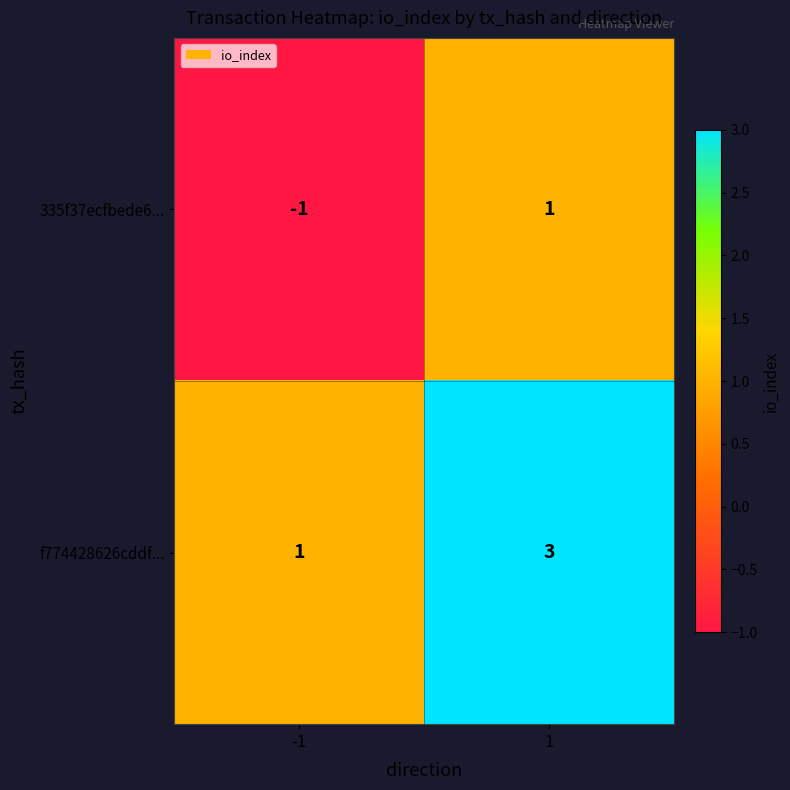

At which category does the chart reach its minimum across all series?

-1